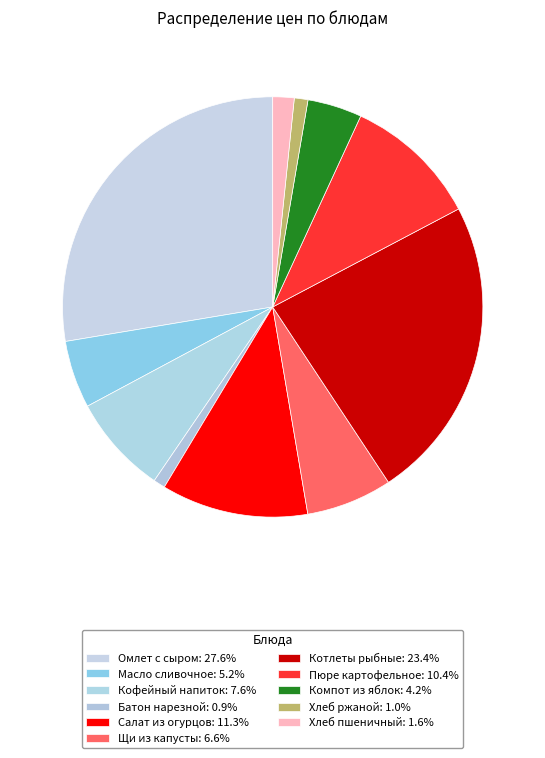

How many segments does this pie chart have?

11